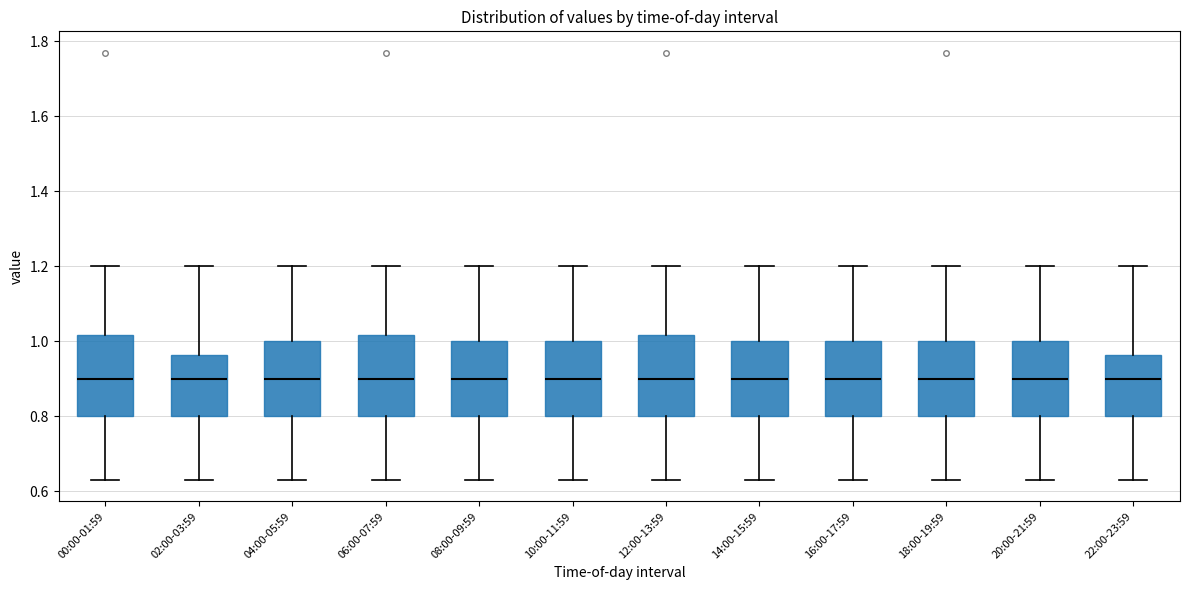

Reading left to right, transcribe this box plot: for each box, give where its median line is, the range the box spans, and where its two whiskers end, as read against the y-axis. The values are not printed on the chart, so give them approximately, as read against the axis.

00:00-01:59: median 0.90, box 0.80 to 1.02, whiskers 0.64 to 1.20
02:00-03:59: median 0.90, box 0.80 to 0.96, whiskers 0.64 to 1.20
04:00-05:59: median 0.90, box 0.80 to 1.00, whiskers 0.64 to 1.20
06:00-07:59: median 0.90, box 0.80 to 1.02, whiskers 0.64 to 1.20
08:00-09:59: median 0.90, box 0.80 to 1.00, whiskers 0.64 to 1.20
10:00-11:59: median 0.90, box 0.80 to 1.00, whiskers 0.64 to 1.20
12:00-13:59: median 0.90, box 0.80 to 1.02, whiskers 0.64 to 1.20
14:00-15:59: median 0.90, box 0.80 to 1.00, whiskers 0.64 to 1.20
16:00-17:59: median 0.90, box 0.80 to 1.00, whiskers 0.64 to 1.20
18:00-19:59: median 0.90, box 0.80 to 1.00, whiskers 0.64 to 1.20
20:00-21:59: median 0.90, box 0.80 to 1.00, whiskers 0.64 to 1.20
22:00-23:59: median 0.90, box 0.80 to 0.96, whiskers 0.64 to 1.20